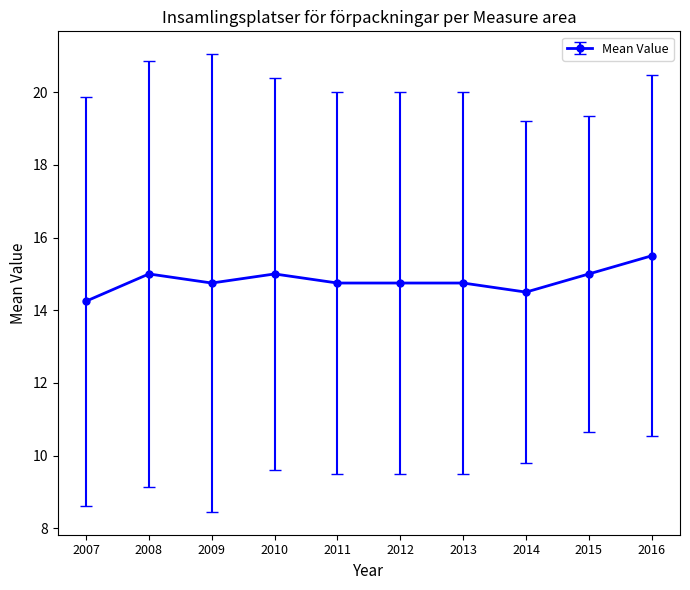

What is the approximate value at 2014?

14.5